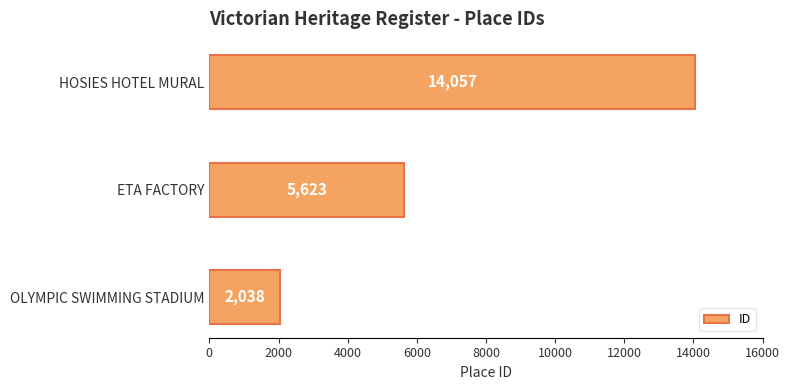

What is the sum of all values?

21718